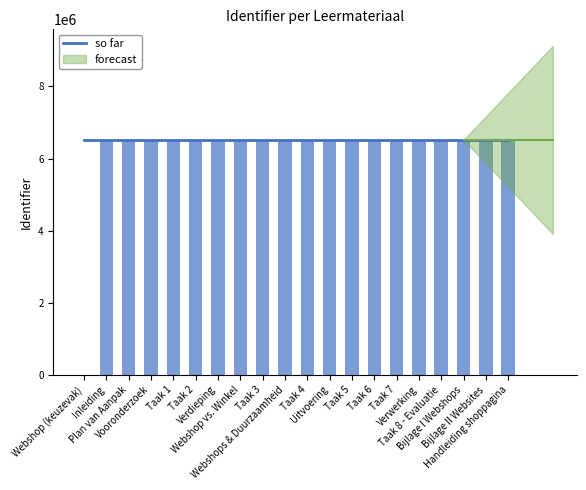

Reading left to right, list all the values displayed in this chart.

Webshop (keuzevak)=0	Inleiding=6518389	Plan van Aanpak=6518392	Vooronderzoek=6518394	Taak 1=6518397	Taak 2=6518400	Verdieping=6518404	Webshop vs. Winkel=6518410	Taak 3=6518407	Webshops & Duurzaamheid=6518422	Taak 4=6518427	Uitvoering=6518419	Taak 5=6518430	Taak 6=6518433	Taak 7=6518436	Verwerking=6518440	Taak 8 - Evaluatie=6518446	Bijlage I Webshops=6518449	Bijlage II Websites=6518456	Handleiding shoppagina=6518461